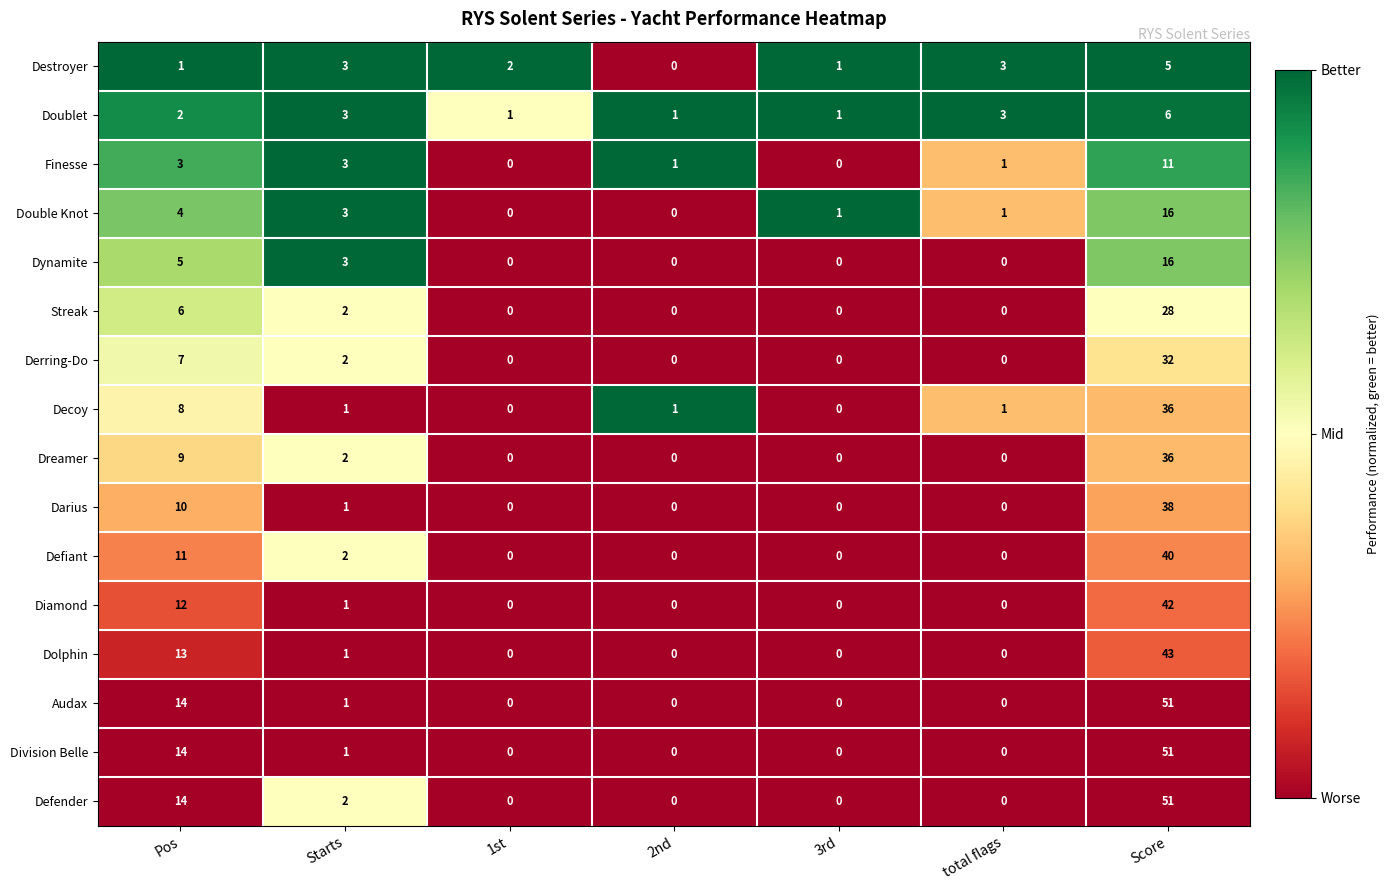

True or false: Derring-Do has a value of 9 at Pos.

False